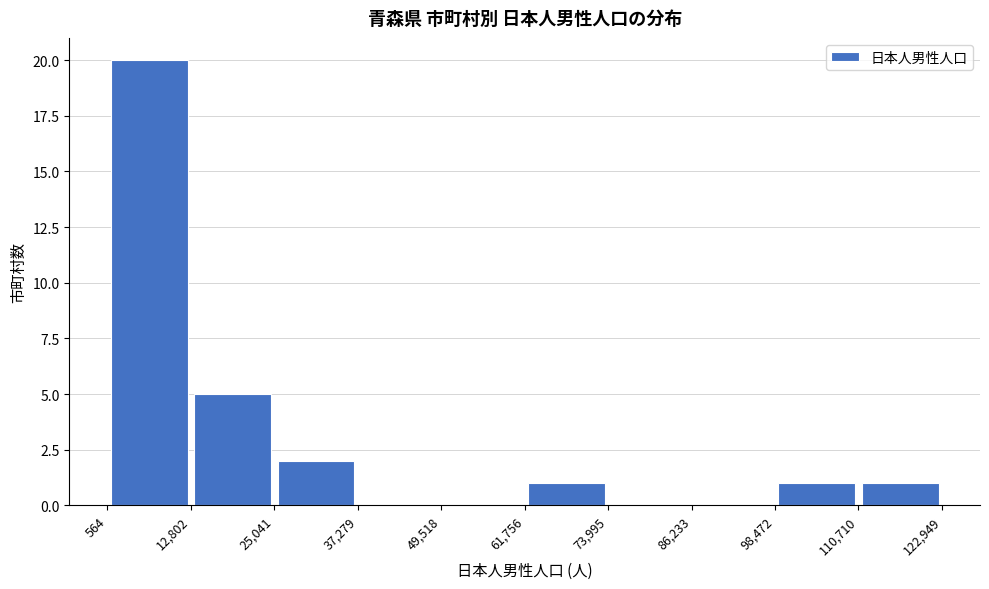

Reading left to right, list every bar in this chart as the range it spans on the x-axis followed by its height. The values are not printed on the chart, so give them approximately, as read against the axis.

564 to 12,802: 20
12,802 to 25,041: 5
25,041 to 37,279: 2
37,279 to 49,518: 0
49,518 to 61,756: 0
61,756 to 73,995: 1
73,995 to 86,233: 0
86,233 to 98,472: 0
98,472 to 110,710: 1
110,710 to 122,949: 1